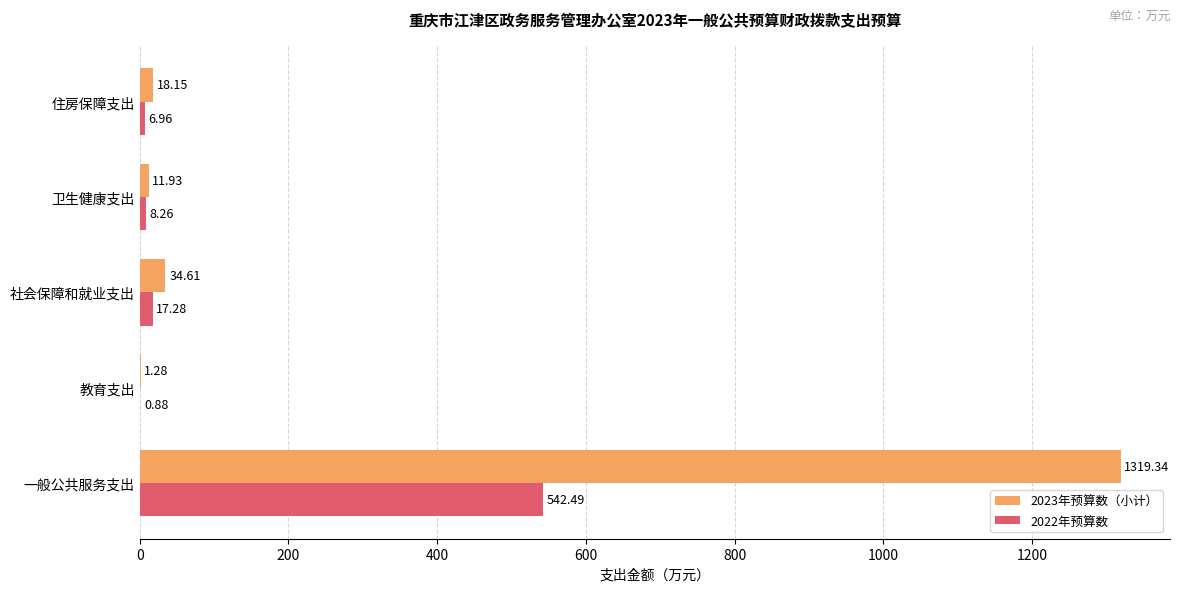

What is the total value across all series at 教育支出?

2.2